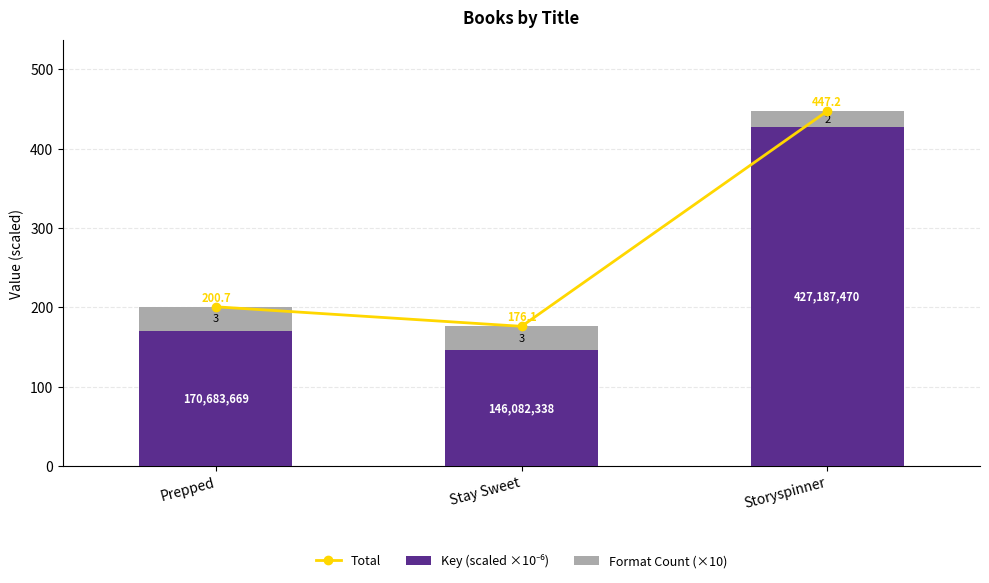

At which category is the sum across all series the highest?

Storyspinner